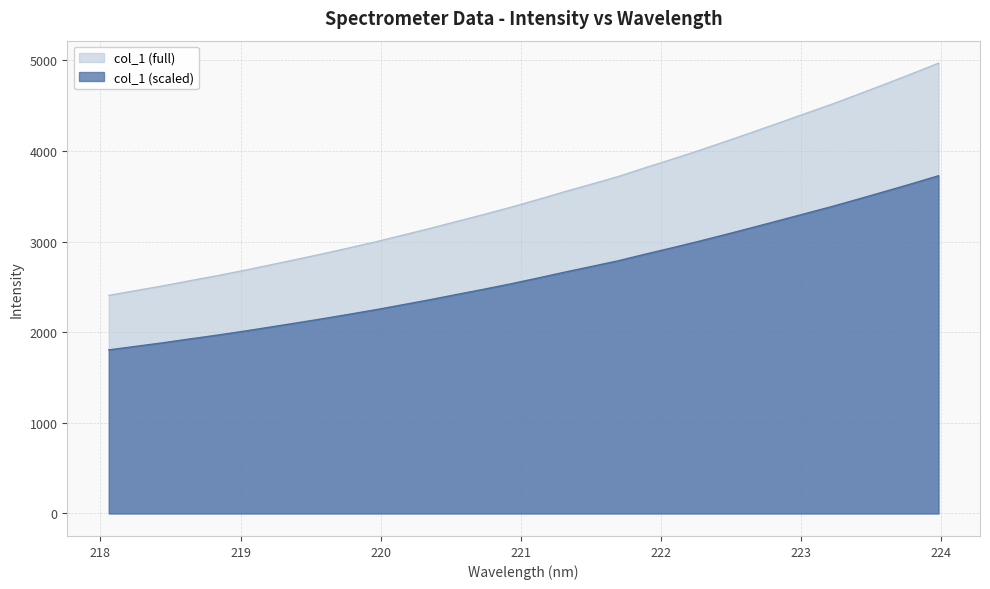

Reading left to right, what are all the values shown in this chart?

218.0596=2406.5	218.2508=2458.6	218.442=2510.2	218.6332=2566.5	218.8244=2621.0	219.0156=2679.2	219.2067=2740.7	219.3979=2802.8	219.589=2866.1	219.7801=2932.4	219.9712=3000.2	220.1623=3072.7	220.3533=3145.7	220.5444=3223.1	220.7354=3298.7	220.9264=3378.1	221.1174=3461.8	221.3083=3548.5	221.4993=3631.9	221.6902=3715.6	221.8812=3811.9	222.0721=3905.3	222.263=4000.9	222.4538=4100.9	222.6447=4202.6	222.8355=4306.1	223.0264=4410.9	223.2172=4514.9	223.408=4625.4	223.5987=4737.9	223.7895=4851.8	223.9802=4968.9